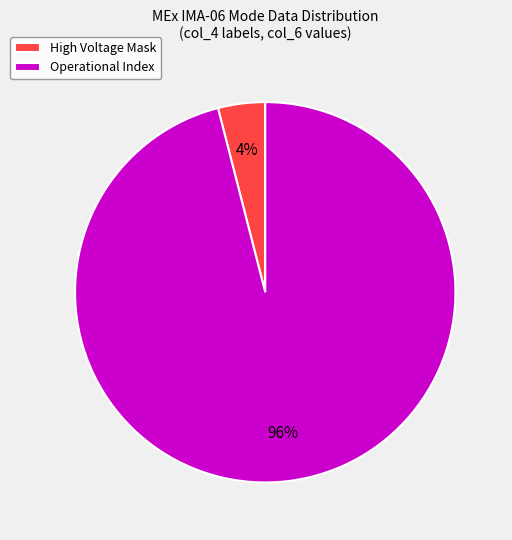

Do High Voltage Mask and Operational Index together represent more than half of the pie?

Yes